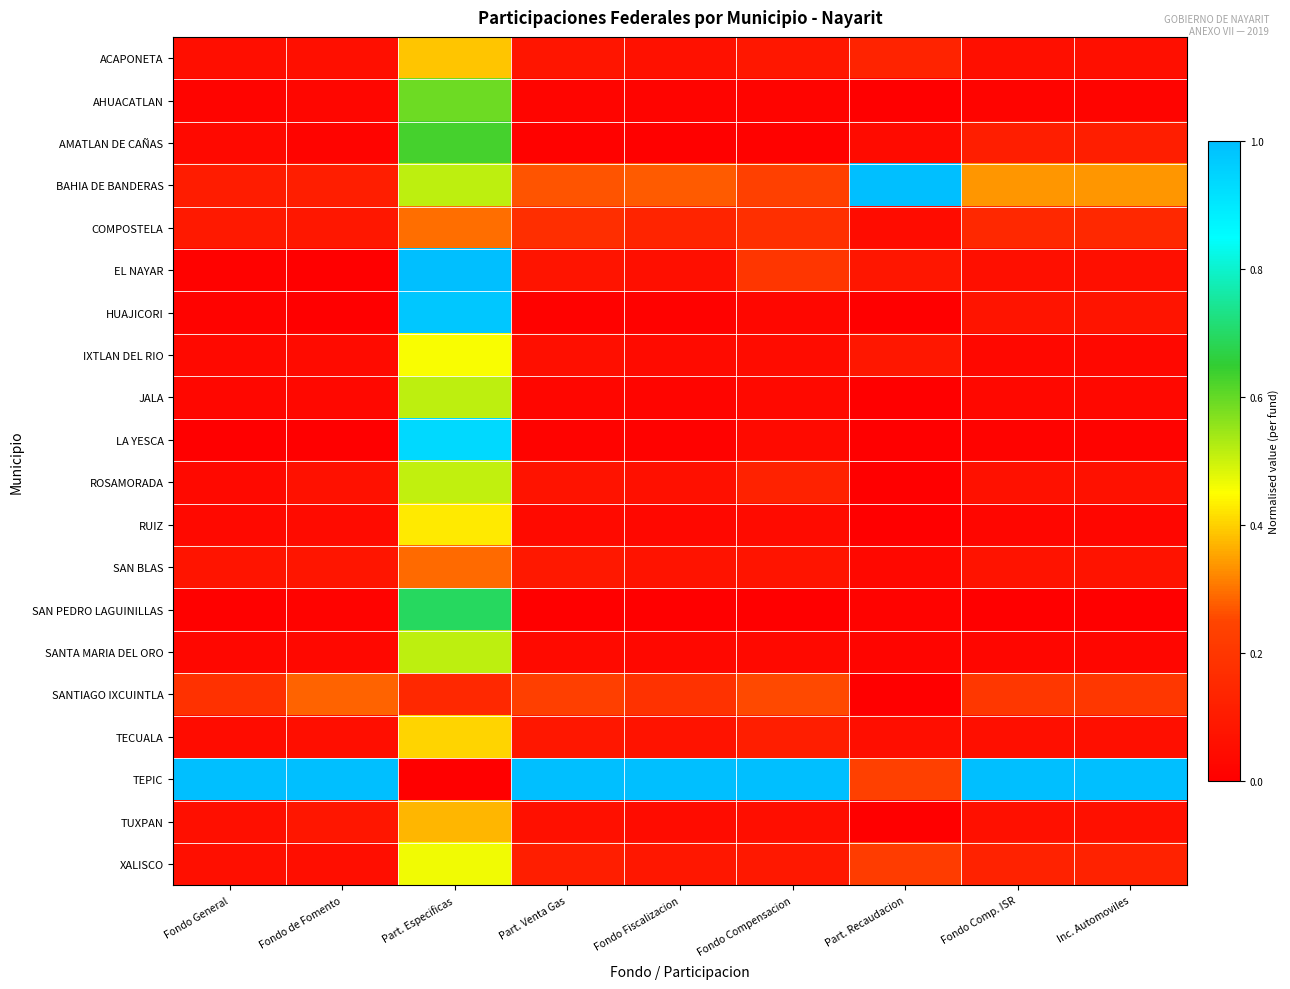

Which category has the highest value across all series?

Fondo General